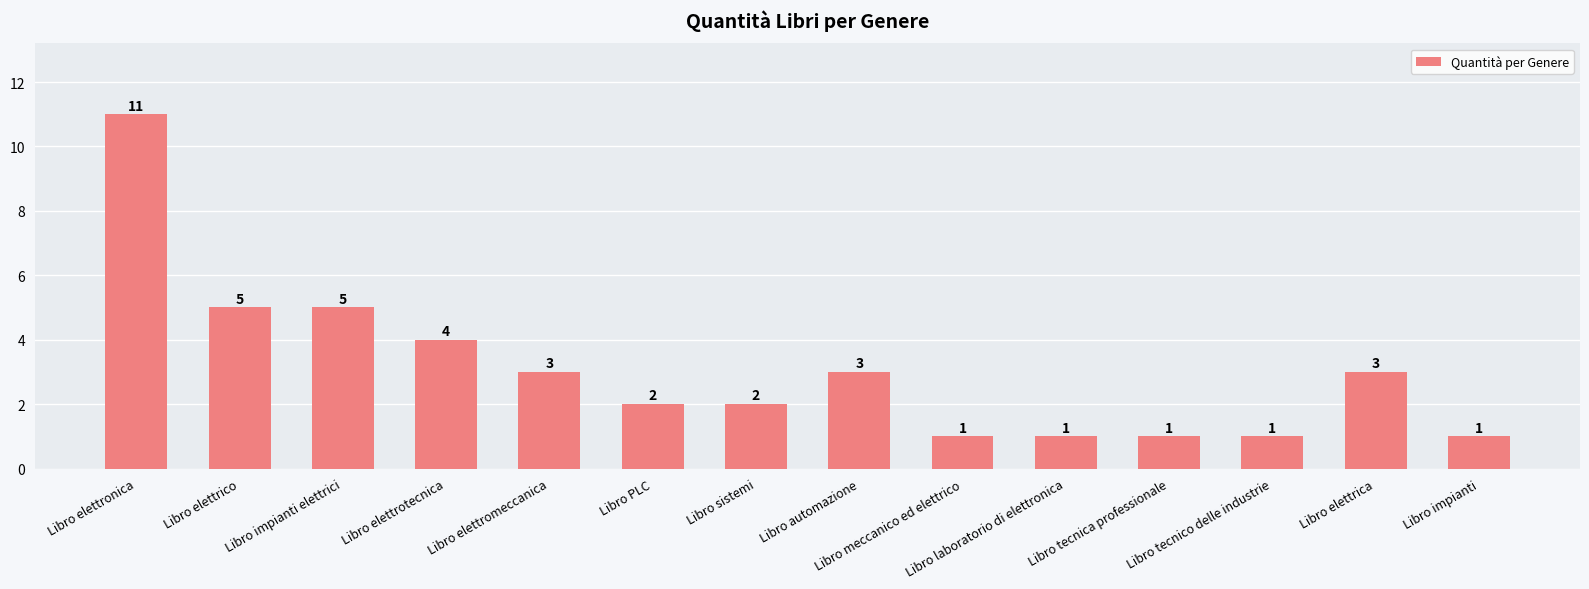

What is the label of the 7th bar from the left?

Libro sistemi